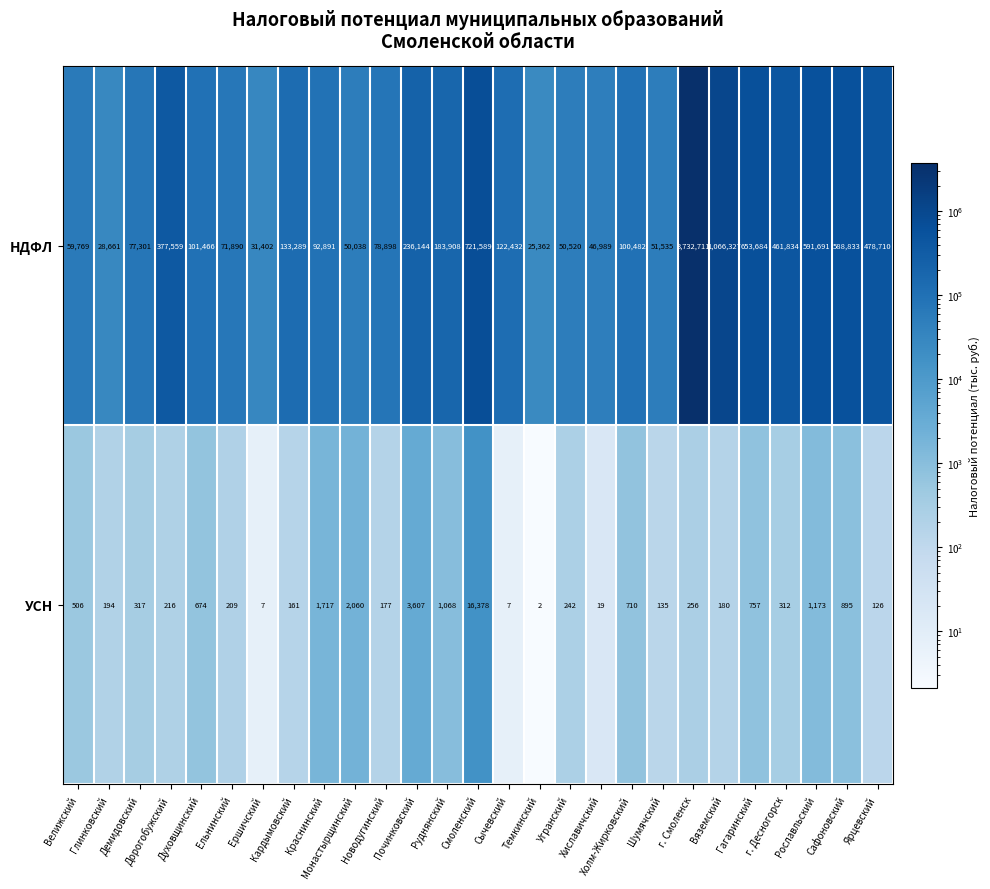

Rank the series by their maximum value, from lowest to highest.

УСН, НДФЛ